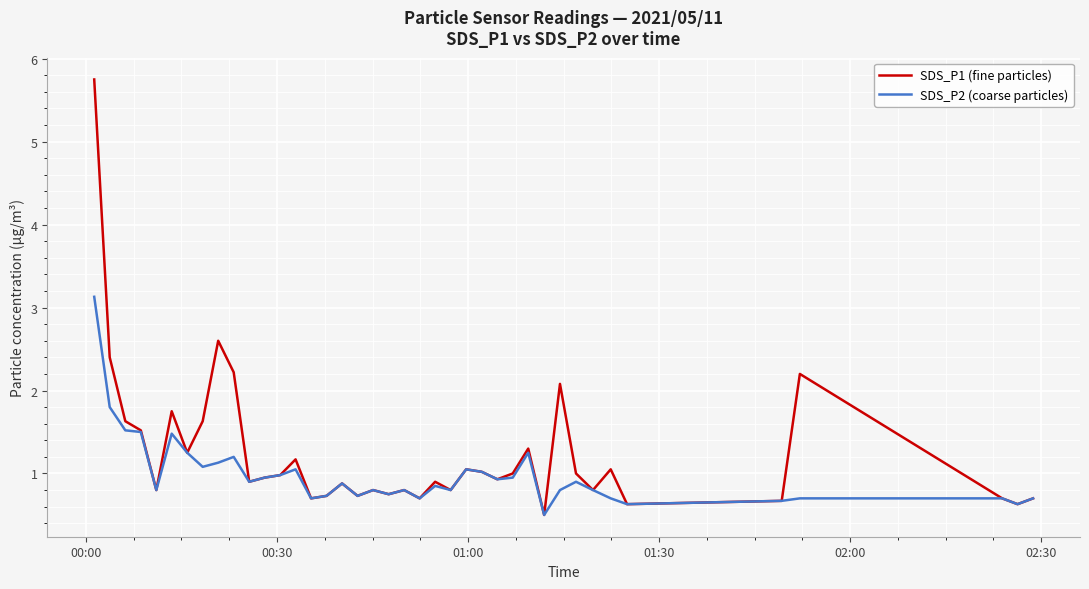

Which series has the widest spread of values?

SDS_P1 (fine particles)